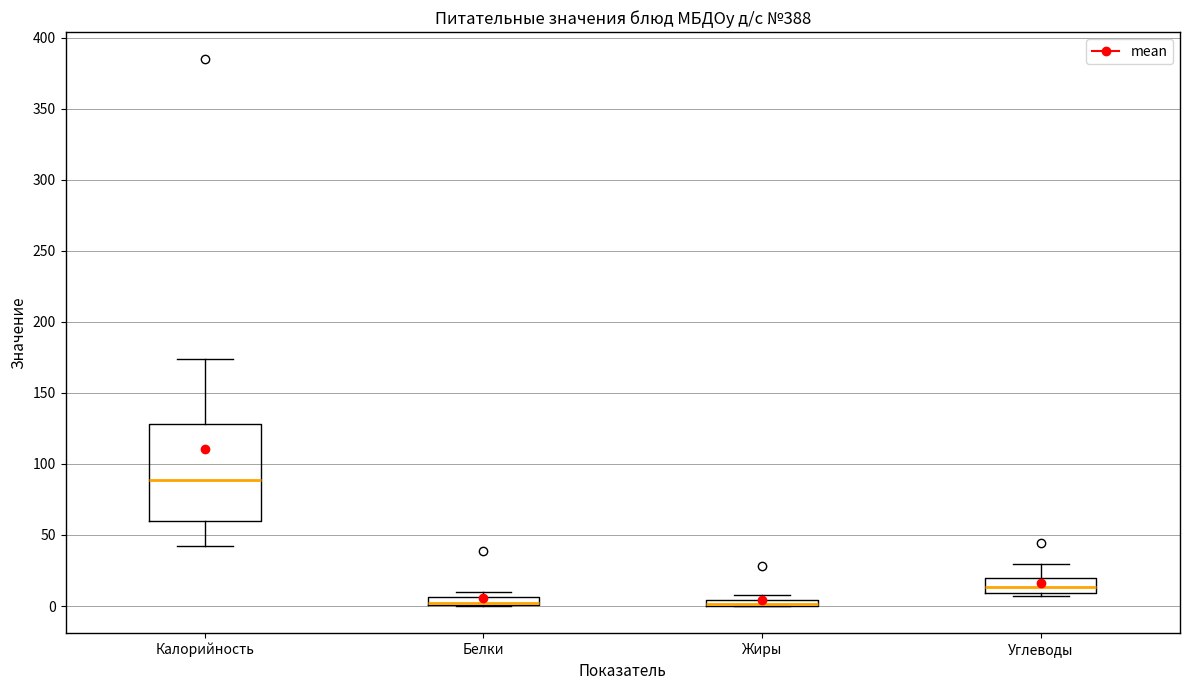

Where is the lower edge of the box for Белки on the y-axis? The values are not printed on the chart, so give them approximately, as read against the axis.

0